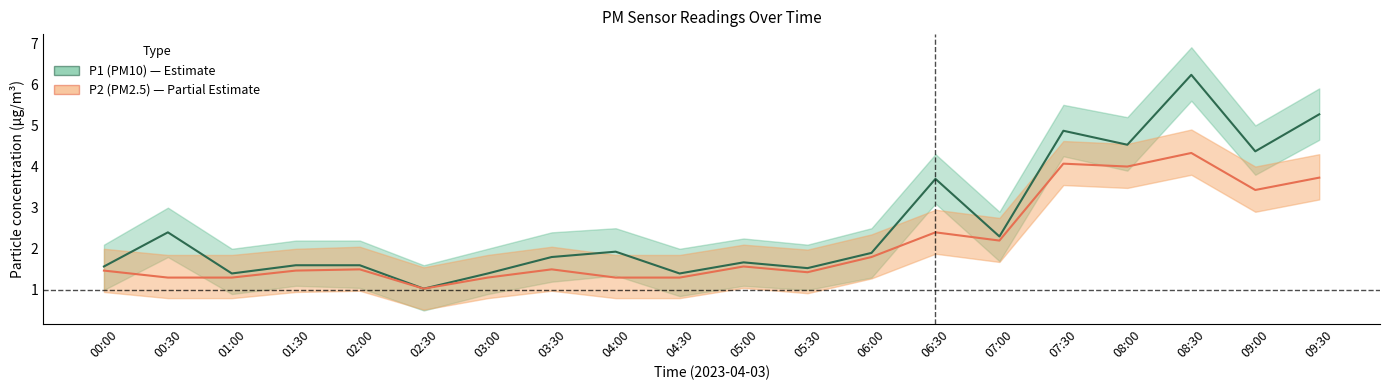

Reading left to right, what are all the values shown in this chart?

P1: 00:00=1.6	00:30=2.4	01:00=1.4	01:30=1.6	02:00=1.6	02:30=1.0	03:00=1.4	03:30=1.8	04:00=1.9	04:30=1.4	05:00=1.7	05:30=1.5	06:00=1.9	06:30=3.7	07:00=2.3	07:30=4.9	08:00=4.5	08:30=6.2	09:00=4.4	09:30=5.3
P1_upper: 00:00=2.1	00:30=3.0	01:00=2.0	01:30=2.2	02:00=2.2	02:30=1.6	03:00=2.0	03:30=2.4	04:00=2.5	04:30=2.0	05:00=2.2	05:30=2.1	06:00=2.5	06:30=4.3	07:00=2.9	07:30=5.5	08:00=5.2	08:30=6.9	09:00=5.0	09:30=5.9
P1_lower: 00:00=1.0	00:30=1.8	01:00=0.9	01:30=1.1	02:00=1.1	02:30=0.5	03:00=0.9	03:30=1.2	04:00=1.4	04:30=0.8	05:00=1.1	05:30=1.0	06:00=1.3	06:30=3.1	07:00=1.7	07:30=4.2	08:00=3.9	08:30=5.6	09:00=3.8	09:30=4.7
P2: 00:00=1.5	00:30=1.3	01:00=1.3	01:30=1.5	02:00=1.5	02:30=1.0	03:00=1.3	03:30=1.5	04:00=1.3	04:30=1.3	05:00=1.6	05:30=1.4	06:00=1.8	06:30=2.4	07:00=2.2	07:30=4.1	08:00=4.0	08:30=4.3	09:00=3.4	09:30=3.7
P2_upper: 00:00=2.0	00:30=1.9	01:00=1.9	01:30=2.0	02:00=2.0	02:30=1.6	03:00=1.9	03:30=2.0	04:00=1.9	04:30=1.9	05:00=2.1	05:30=2.0	06:00=2.4	06:30=3.0	07:00=2.8	07:30=4.6	08:00=4.5	08:30=4.9	09:00=4.0	09:30=4.3
P2_lower: 00:00=0.9	00:30=0.8	01:00=0.8	01:30=0.9	02:00=1.0	02:30=0.5	03:00=0.8	03:30=1.0	04:00=0.8	04:30=0.8	05:00=1.1	05:30=0.9	06:00=1.3	06:30=1.9	07:00=1.7	07:30=3.5	08:00=3.5	08:30=3.8	09:00=2.9	09:30=3.2